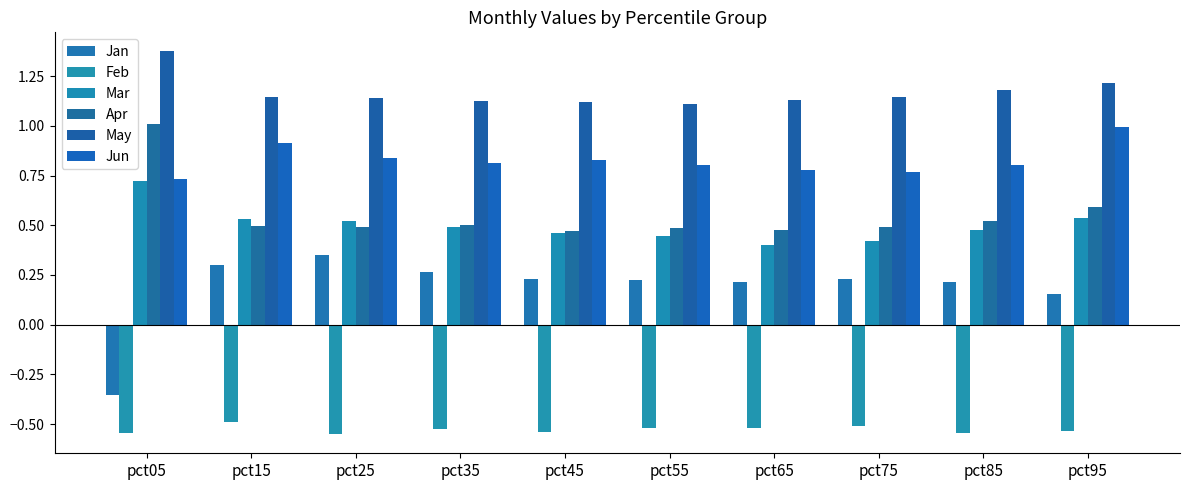

What are all the series names shown in the legend?

Jan, Feb, Mar, Apr, May, Jun